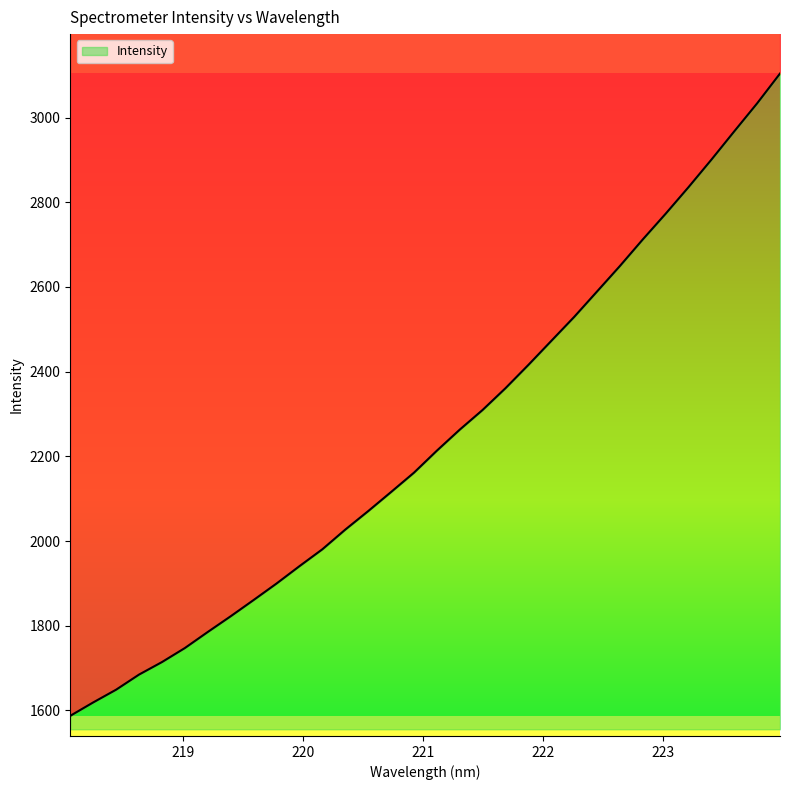

What is the label of the 17th point from the right?

220.9264